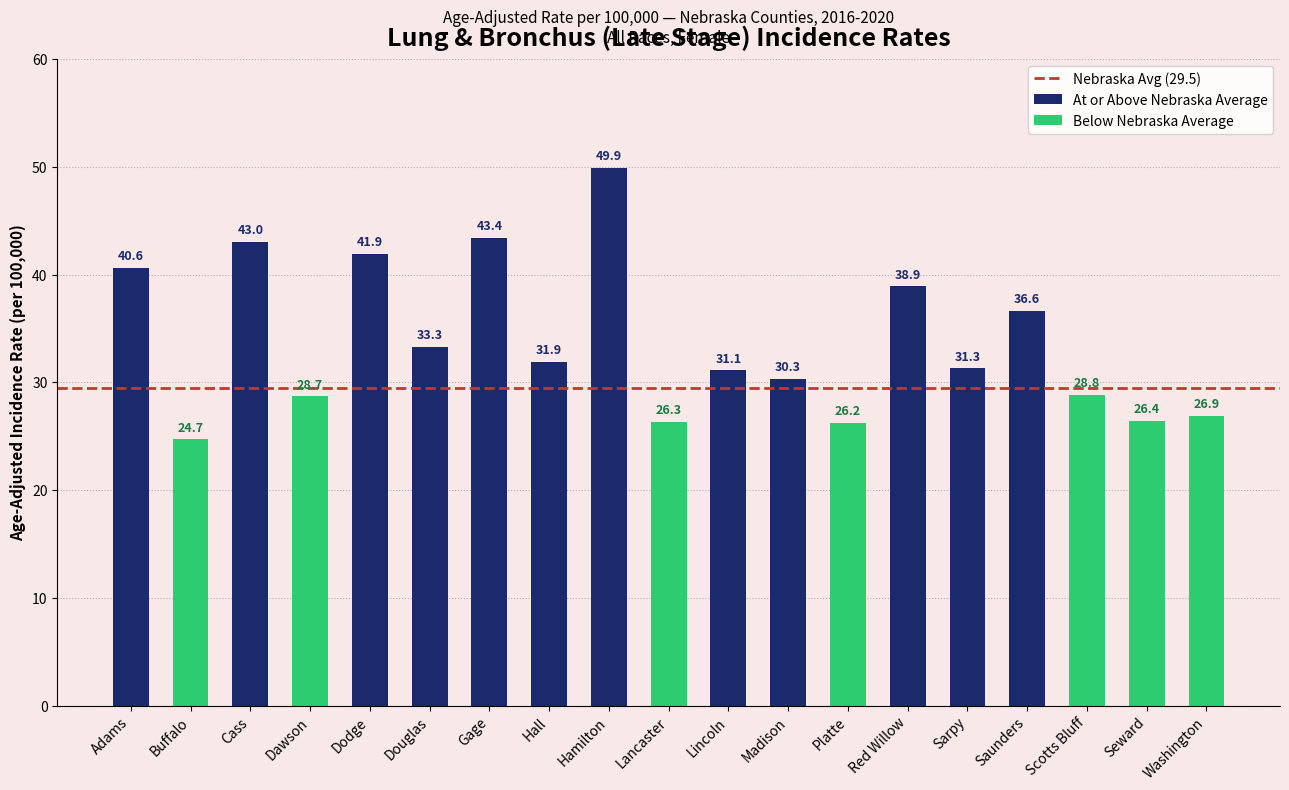

The value at Cass is 29.0. True or false?

False